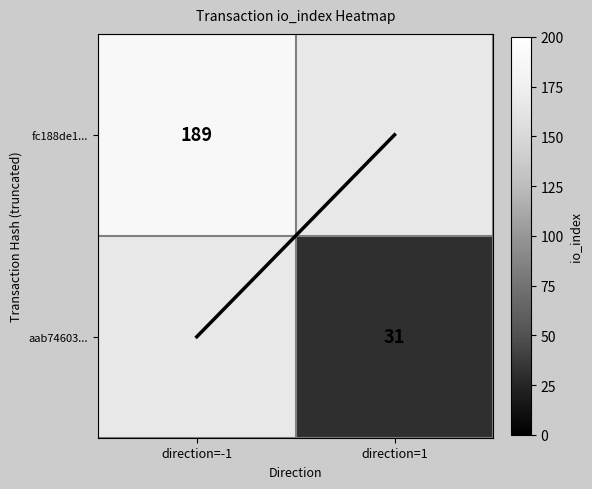

True or false: aab74603... has a value of 11.2 at direction=1.

False